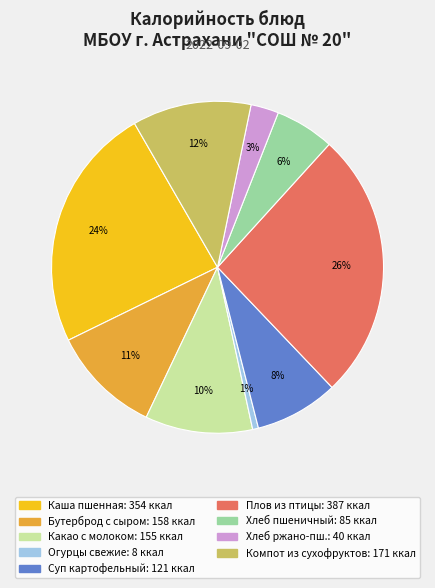

To the nearest percent, what is the average slice percentage?

11%